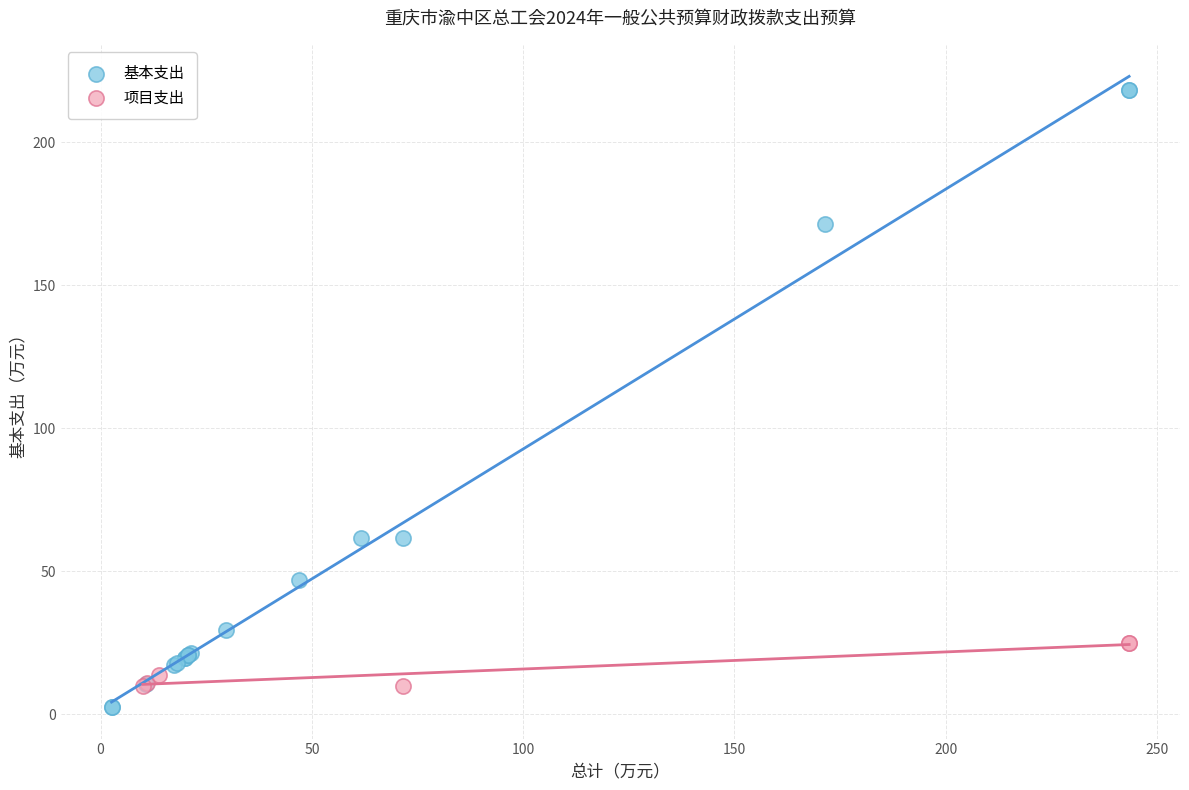

Which series contains the highest Y value?

基本支出